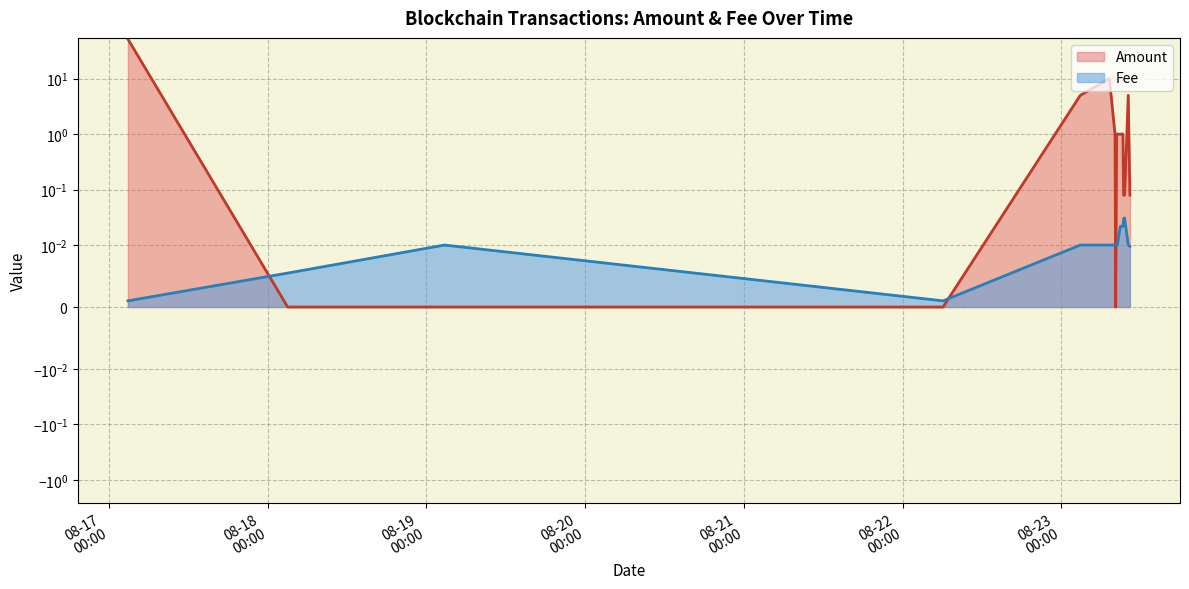

True or false: Fee has a value of 0.0 at 2022-08-23 08:54.

False